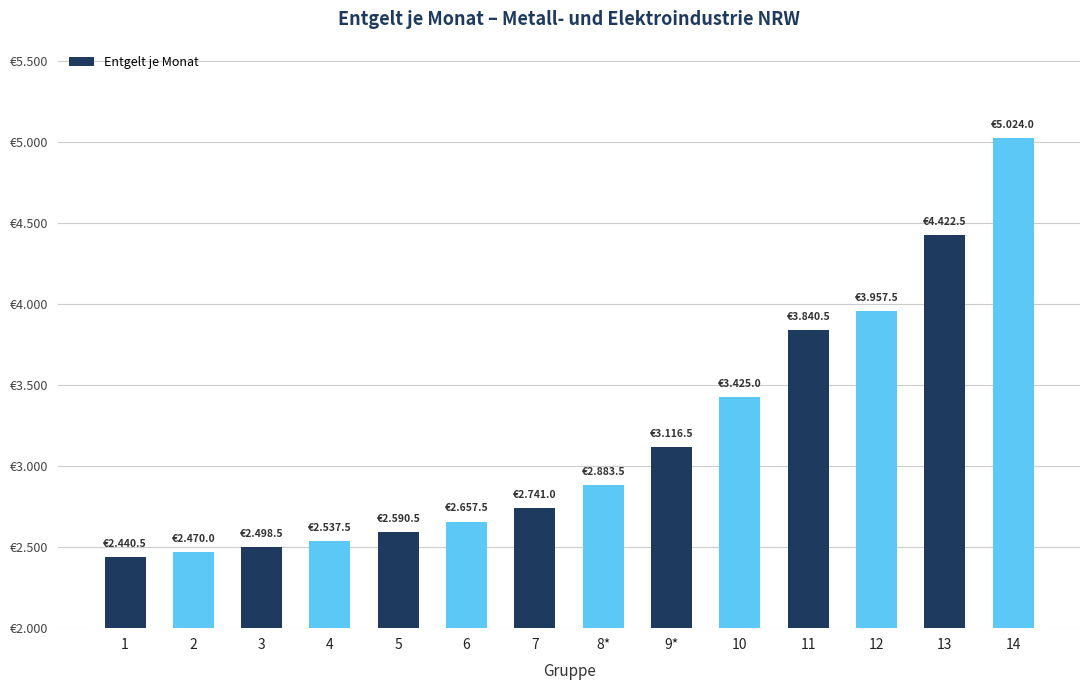

Are the bars grouped side by side (vs. stacked)?

No